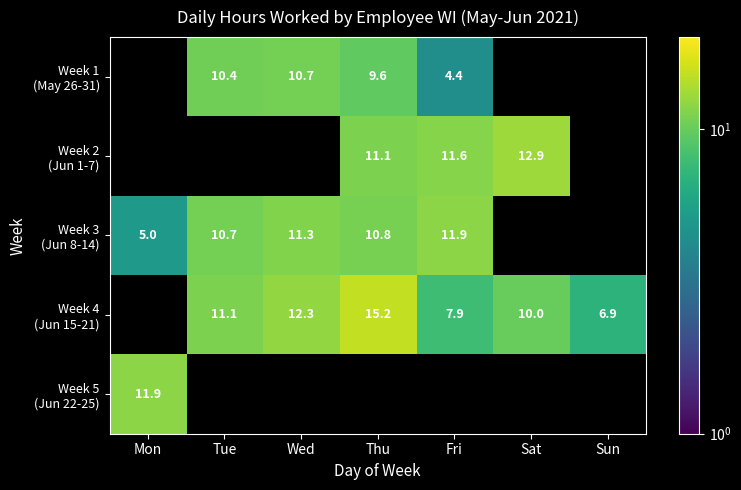

How many series are shown in this chart?

5